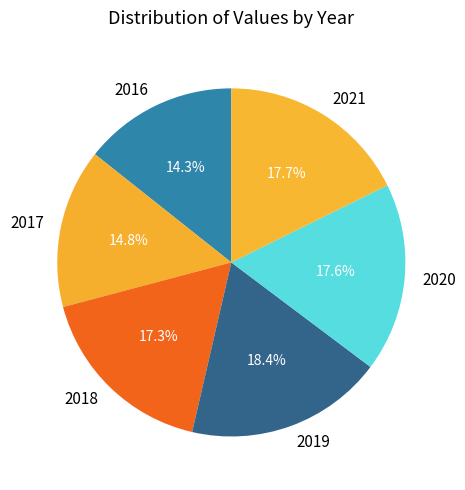

Is there a majority slice in this chart?

No